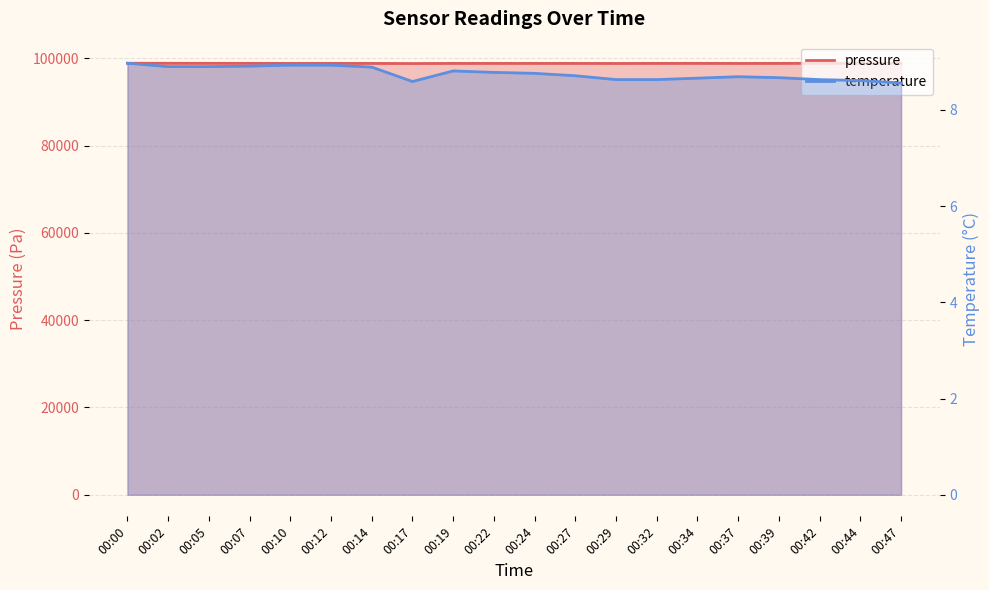

Which series has the largest total across all categories?

pressure